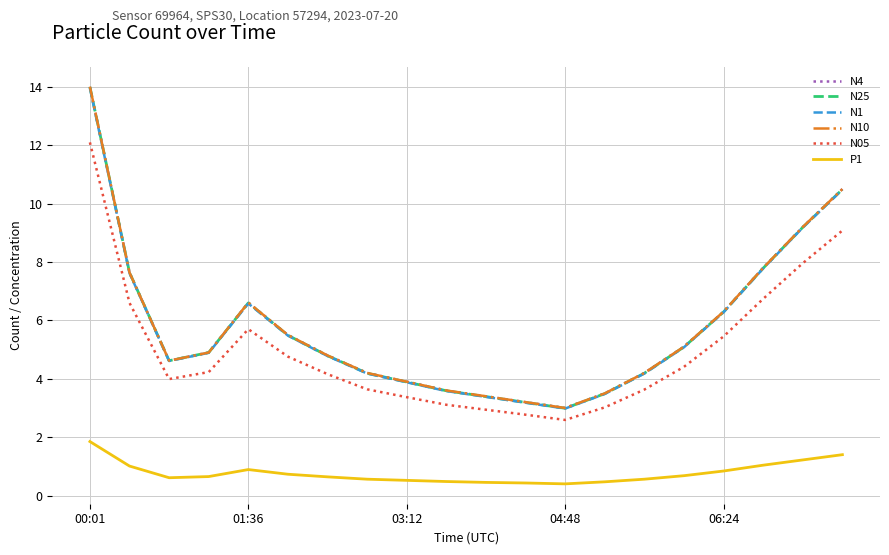

Is this an area chart (filled region under the line)?

No